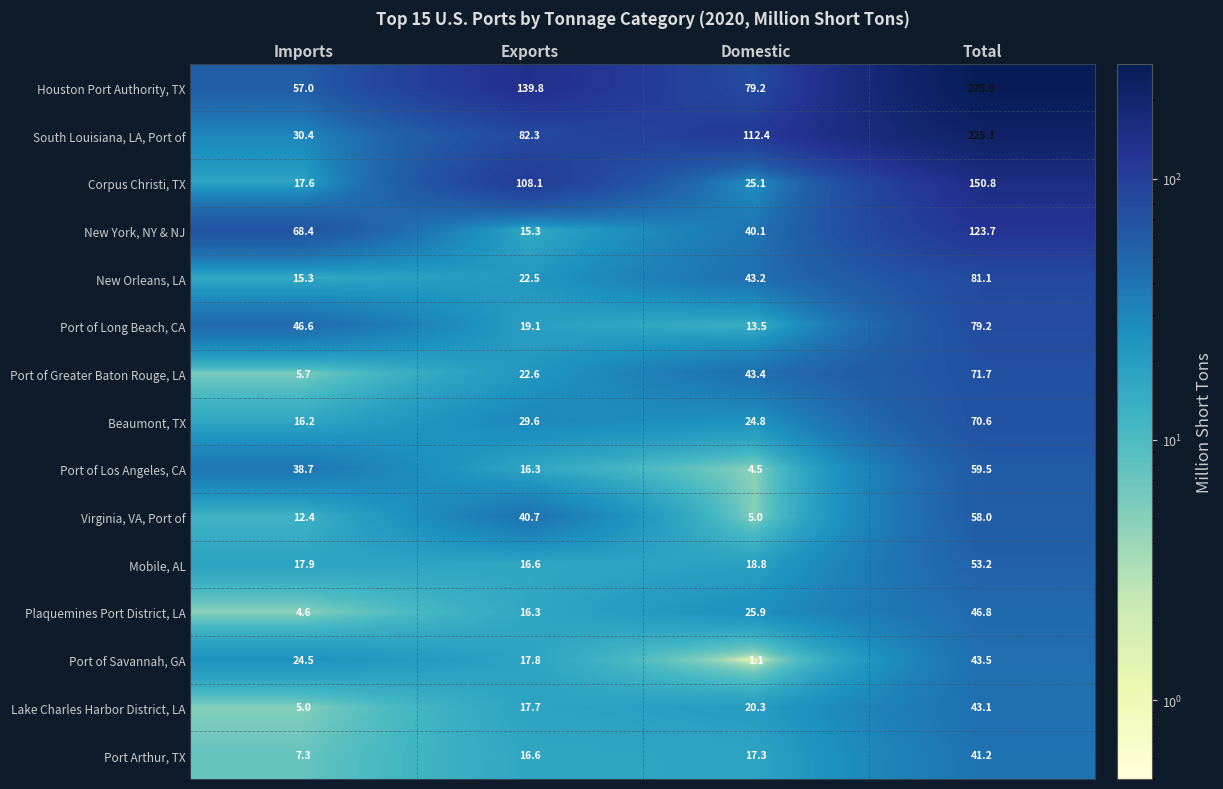

How many distinct data groups are displayed?

15